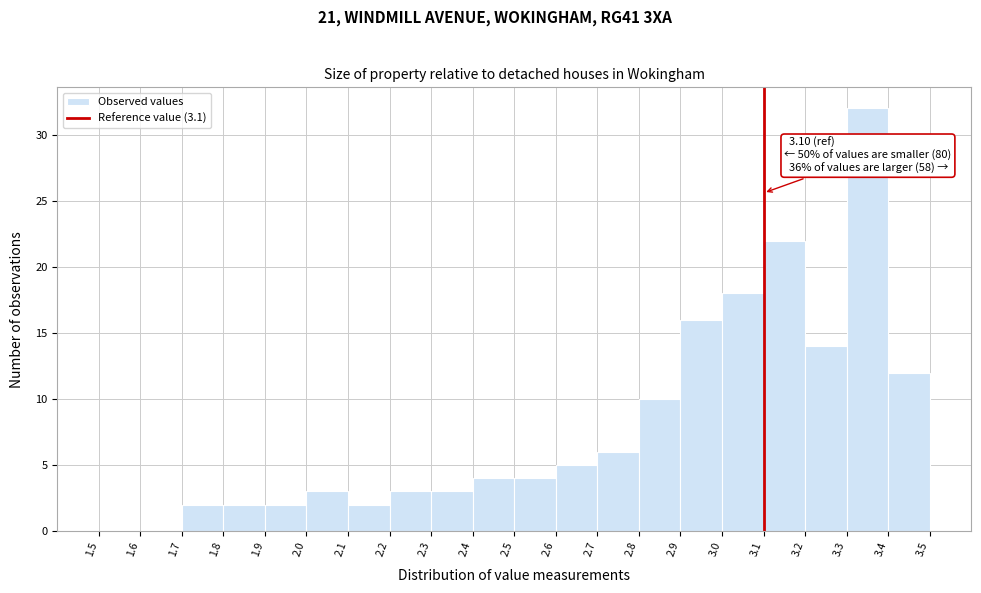

Which range on the x-axis has the tallest bar?

3.3 to 3.4